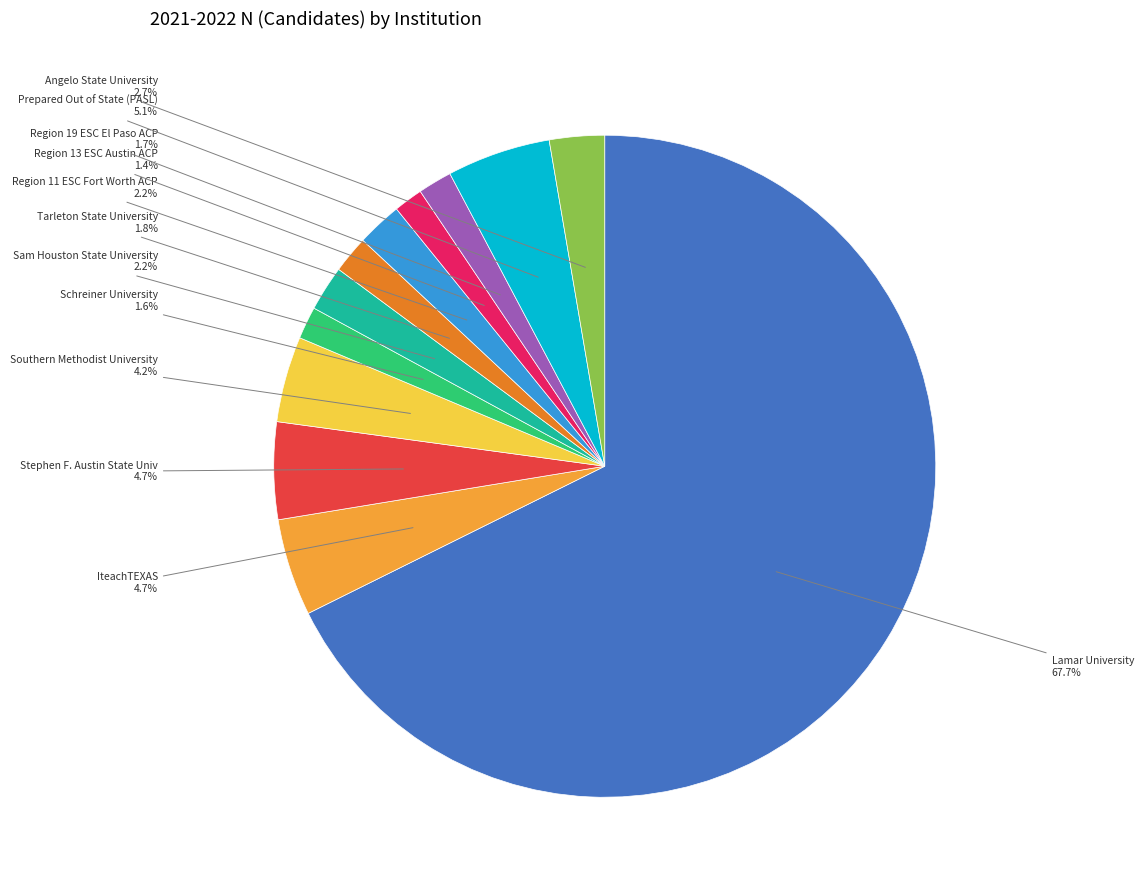

How many segments does this pie chart have?

12